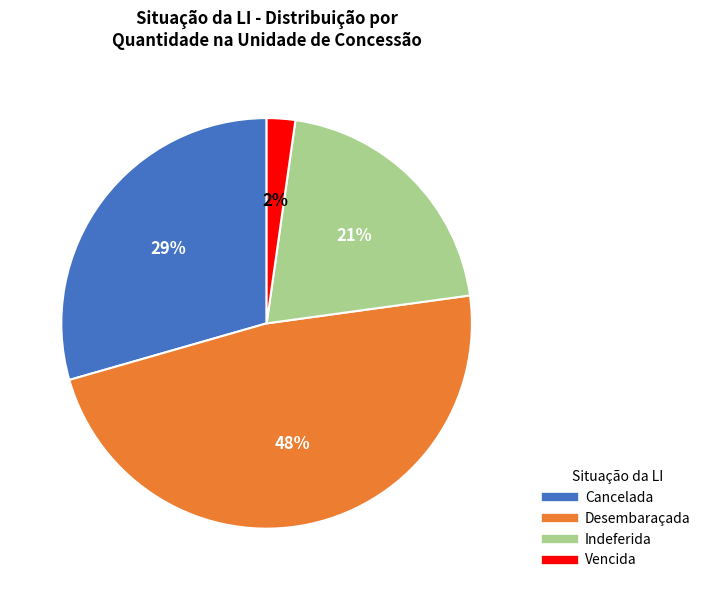

Combined, do Indeferida and Vencida account for over 50%?

No